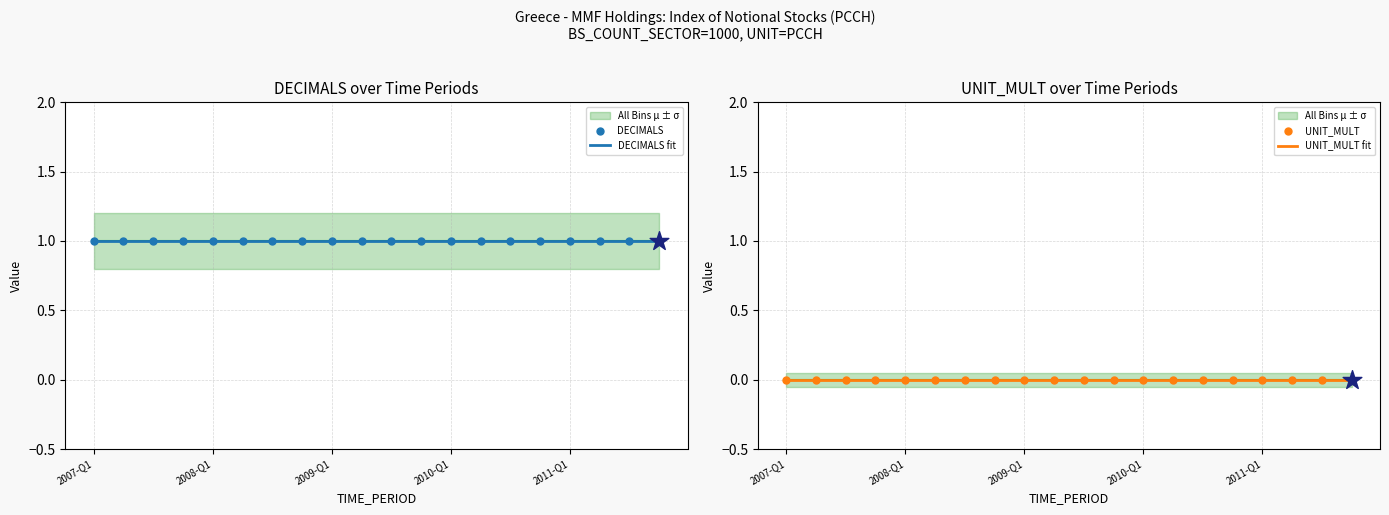

Which series contains the lowest Y value?

UNIT_MULT fit